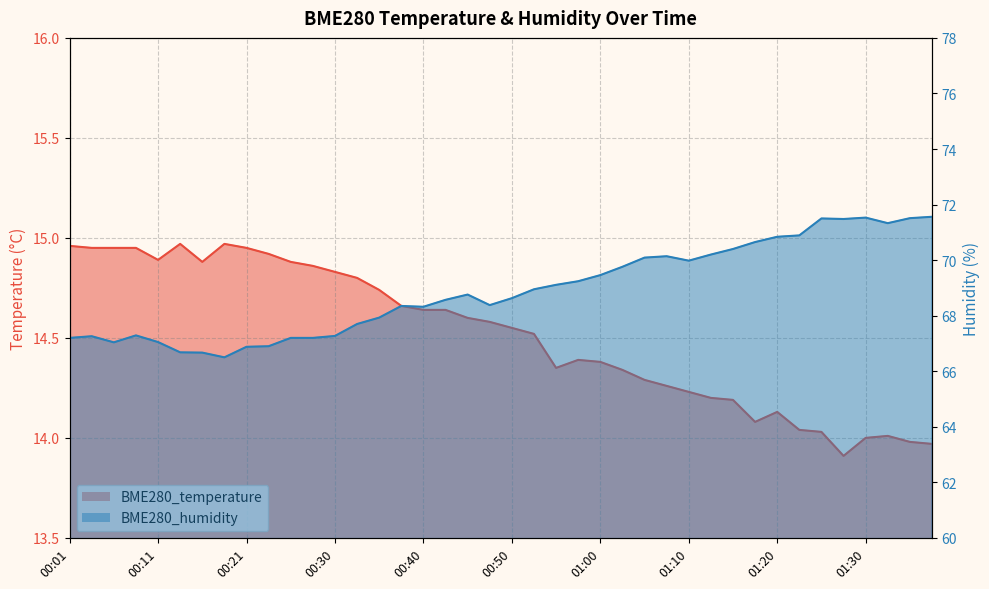

What is the difference between the highest and lowest values at 01:12?

56.0